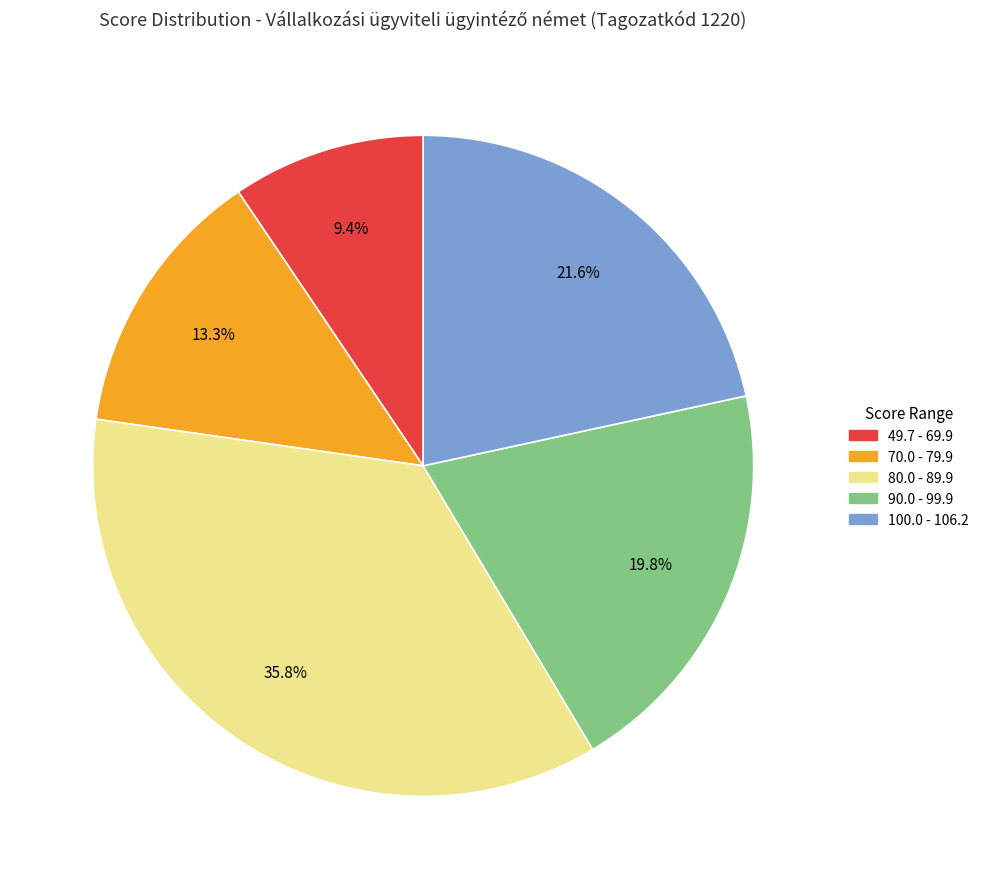

Count the number of slices in the pie.

5